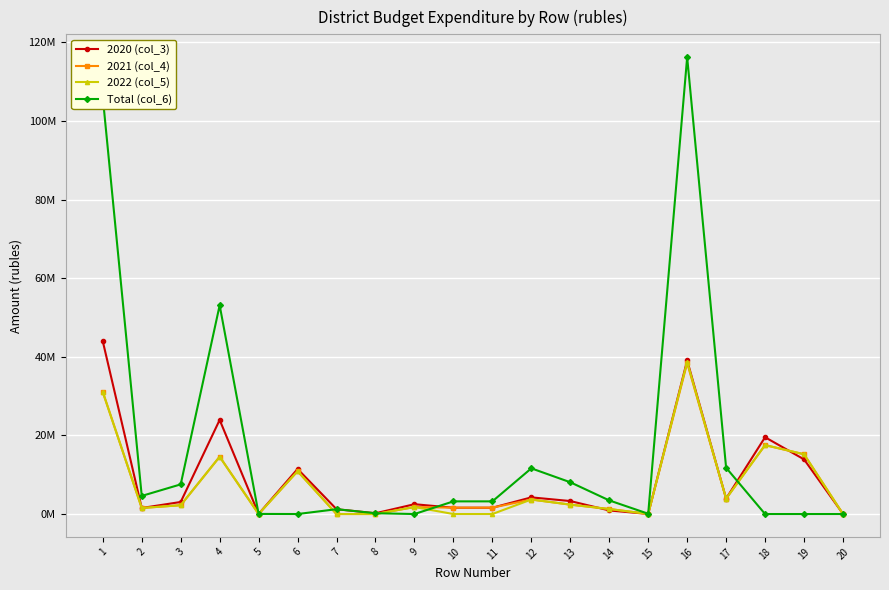

True or false: 2022 (col_5) and Total (col_6) cross at least once.

True